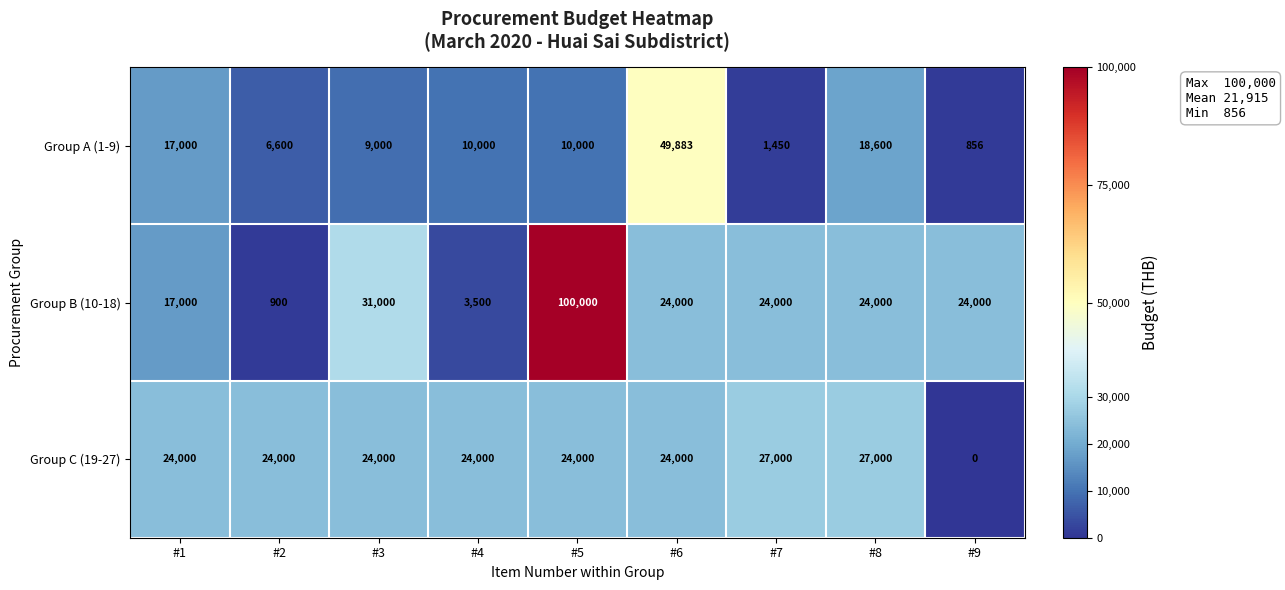

Reading left to right, list all the values displayed in this chart.

Group A (1-9): #1=17000	#2=6600	#3=9000	#4=10000	#5=10000	#6=49883	#7=1450	#8=18600	#9=856
Group B (10-18): #1=17000	#2=900	#3=31000	#4=3500	#5=100000	#6=24000	#7=24000	#8=24000	#9=24000
Group C (19-27): #1=24000	#2=24000	#3=24000	#4=24000	#5=24000	#6=24000	#7=27000	#8=27000	#9=0